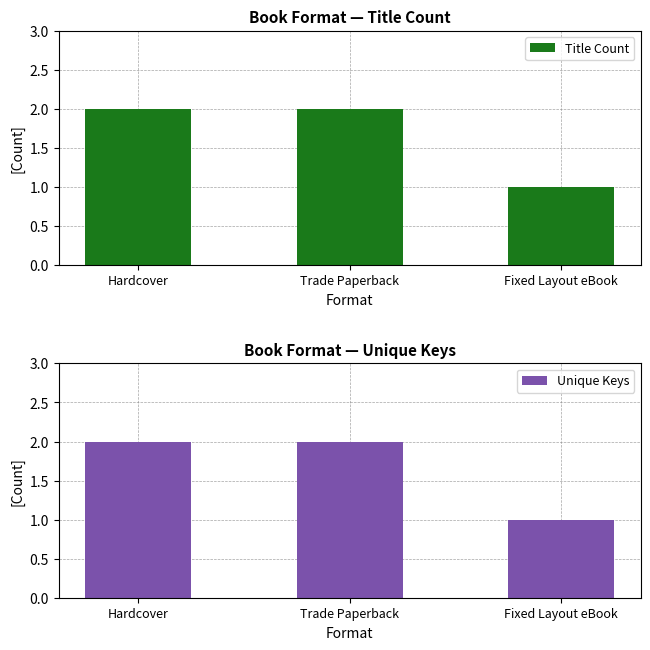

What is the label of the 3rd bar from the right?

Hardcover